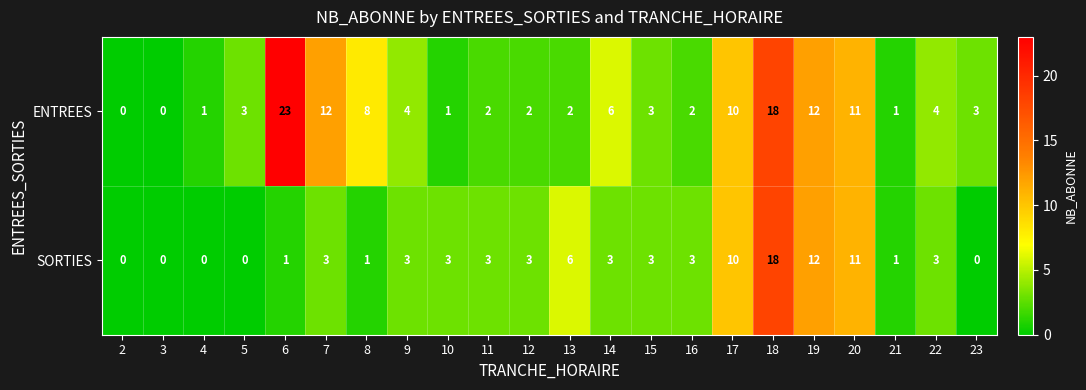

Between 9 and 23, which series saw the biggest shift?

SORTIES